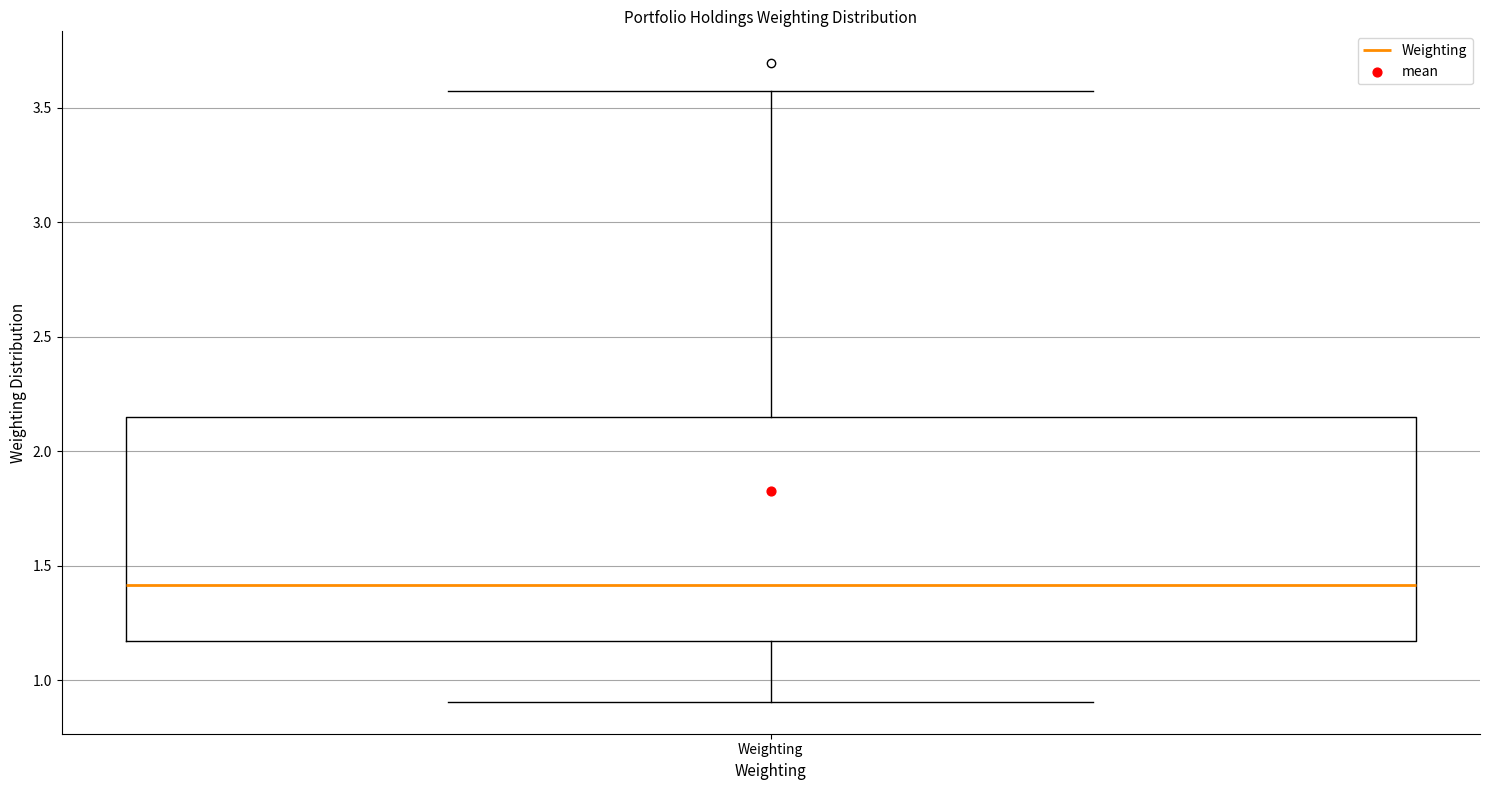

Where does the upper whisker of the box for Weighting end on the y-axis? The values are not printed on the chart, so give them approximately, as read against the axis.

3.55